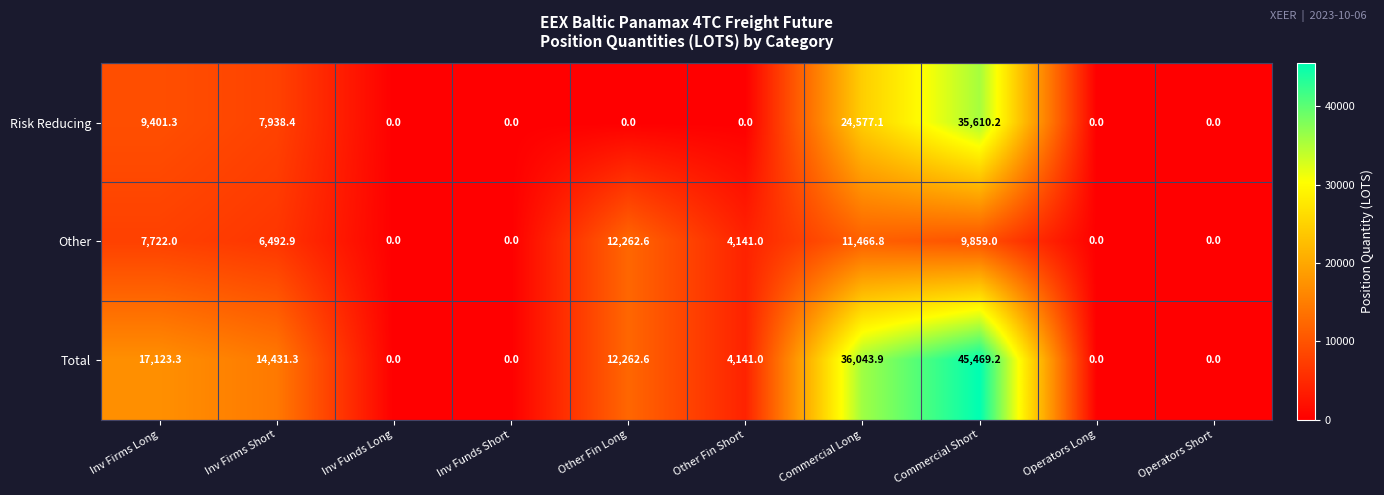

How many data points does each series have?

10